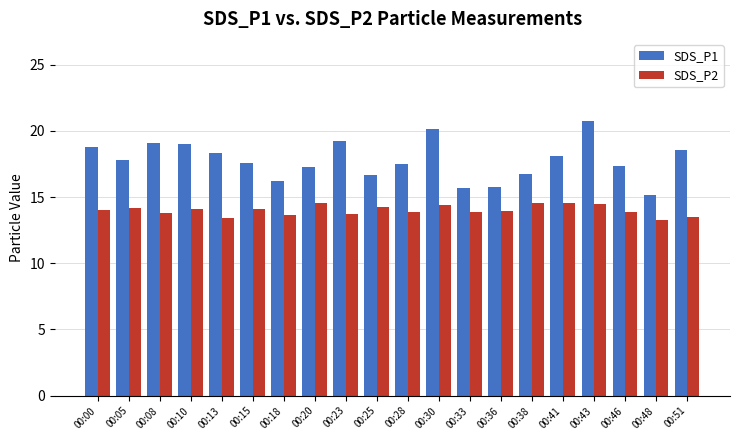

Which category has the highest value across all series?

00:43